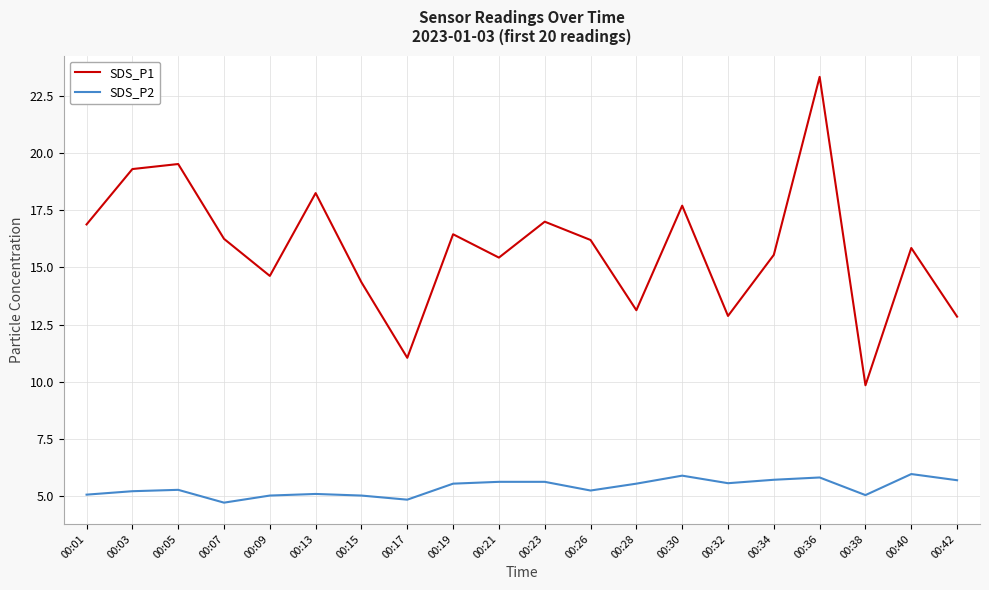

True or false: SDS_P2 and SDS_P1 cross at least once.

False